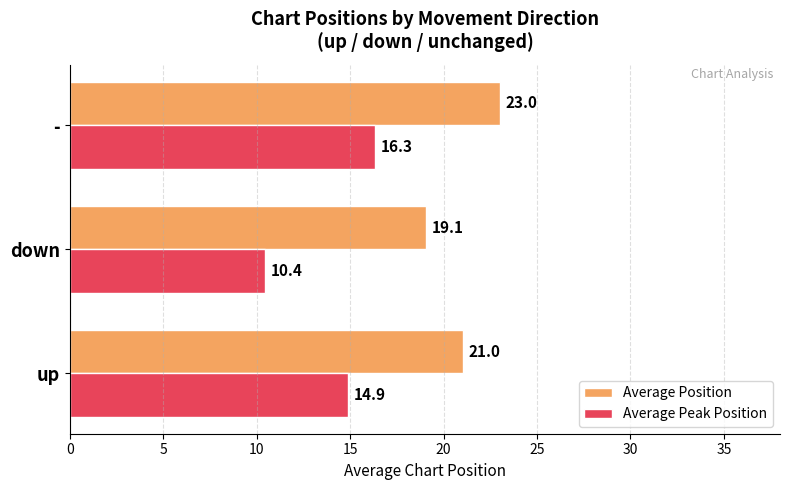

Which category has the lowest value across all series?

down